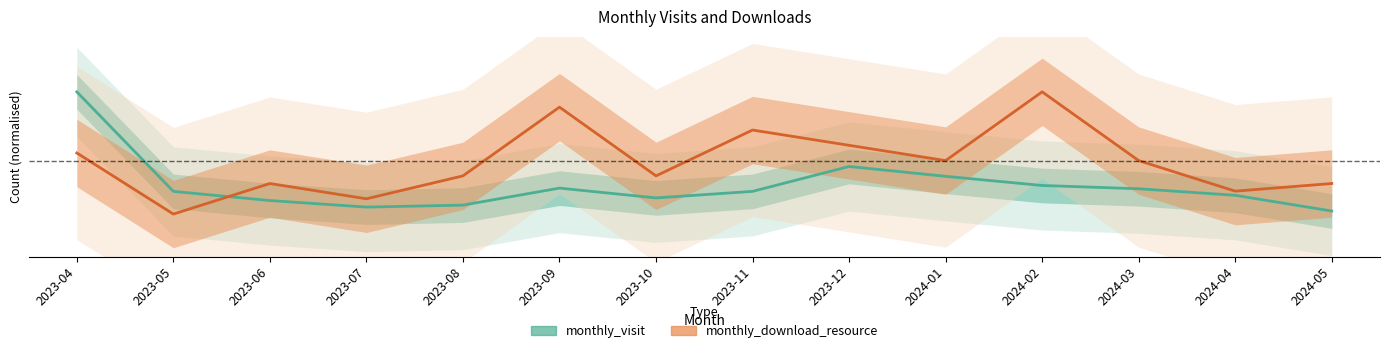

At which label does monthly_download_resource reach its minimum?

2023-05